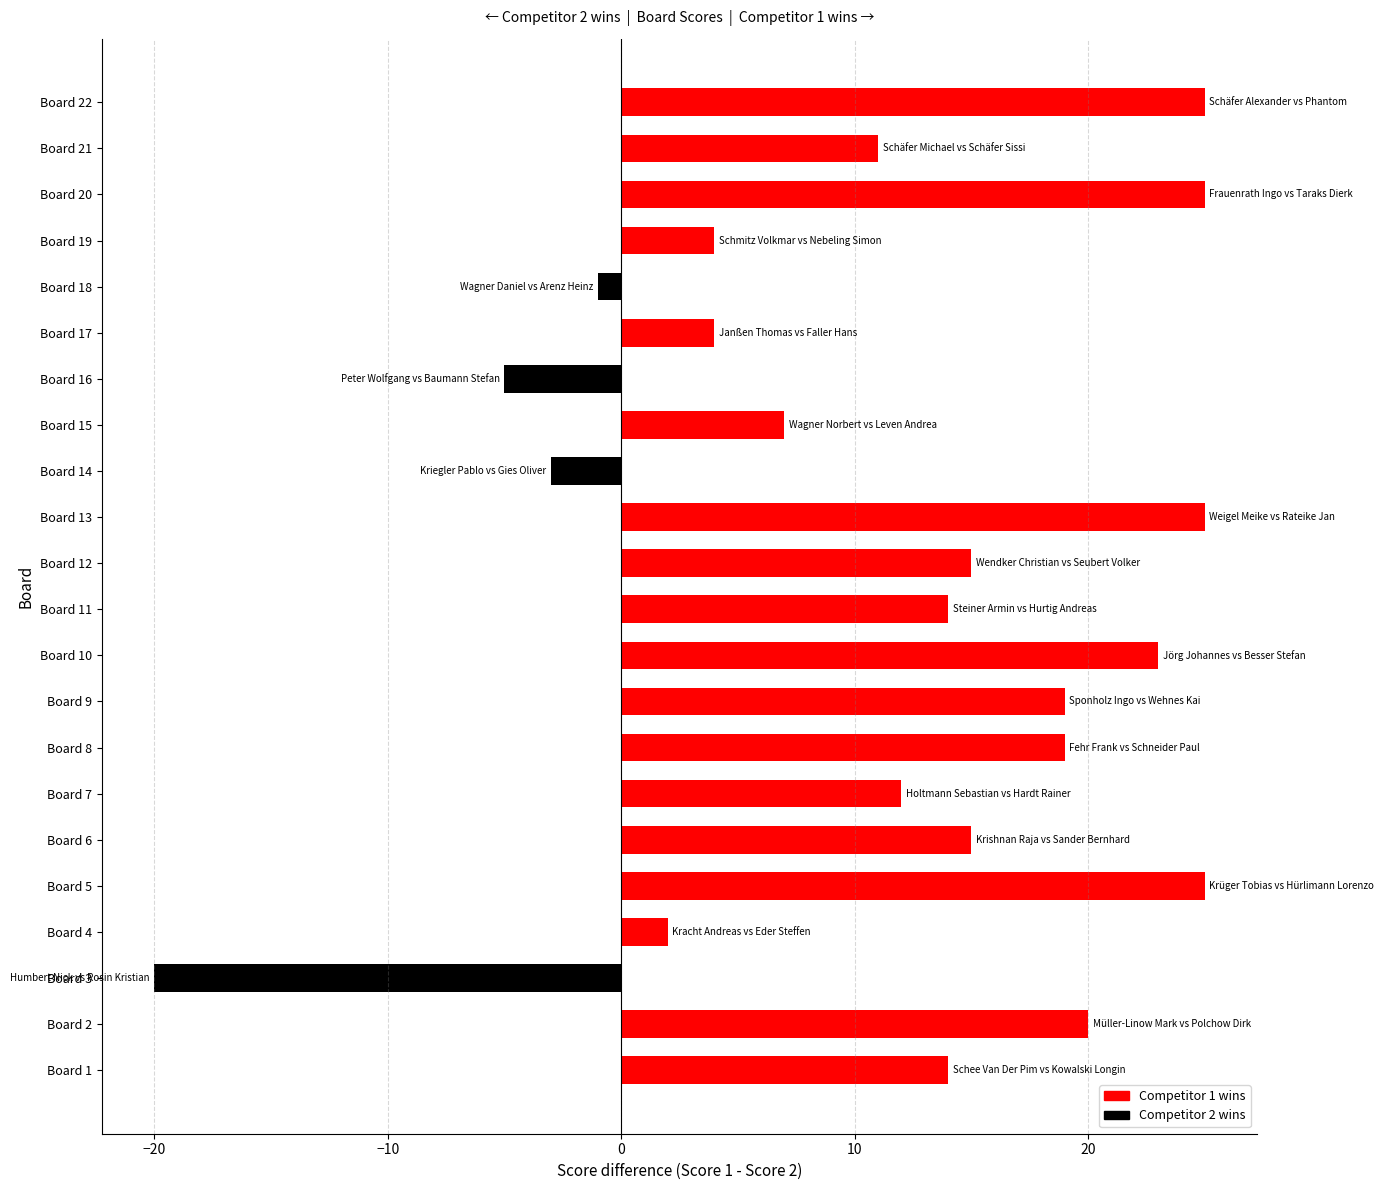

What is the average value?

11